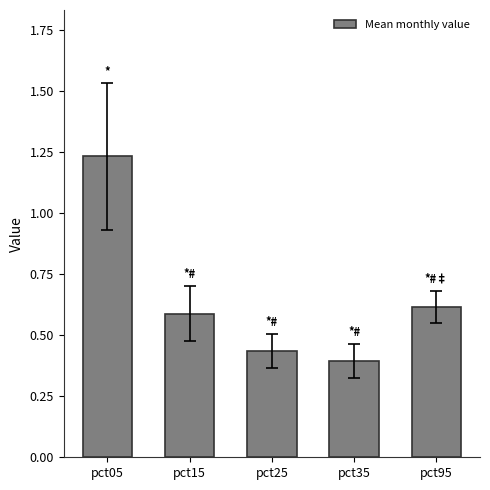

What is the sum of all values?

3.3